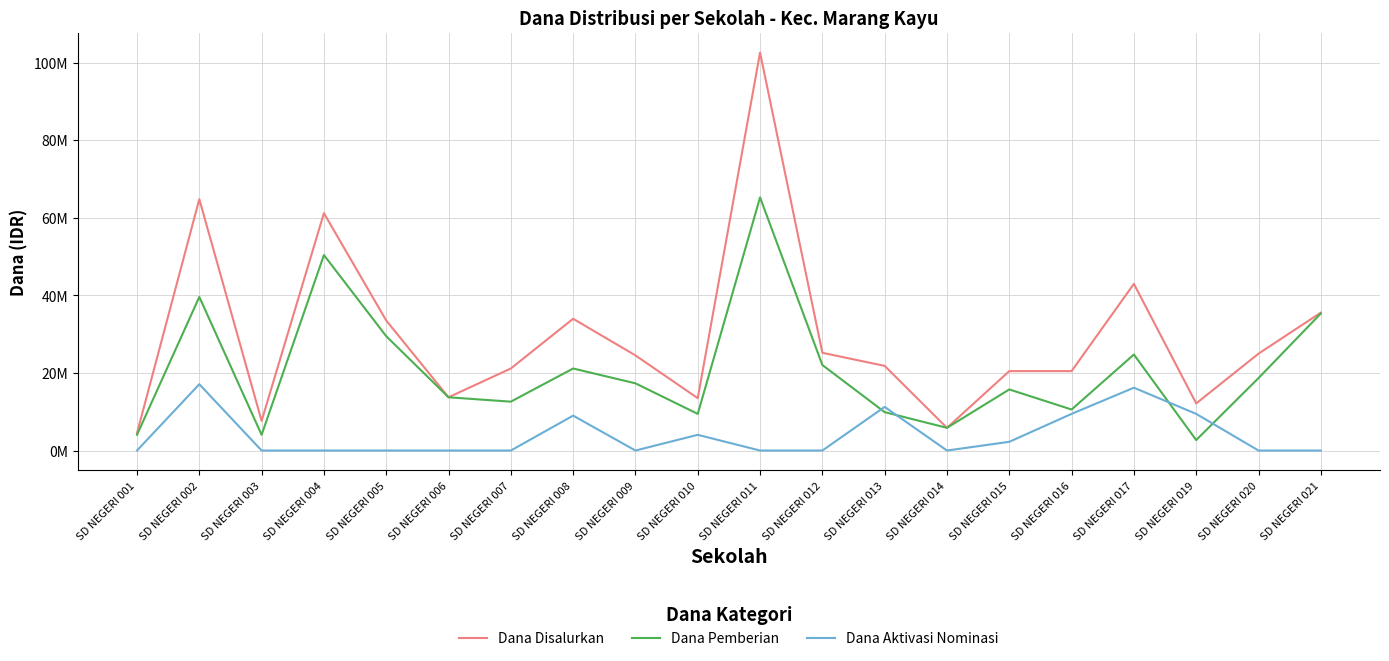

What is the sum of the Dana Disalurkan values at SD NEGERI 011 and SD NEGERI 016?

123075000